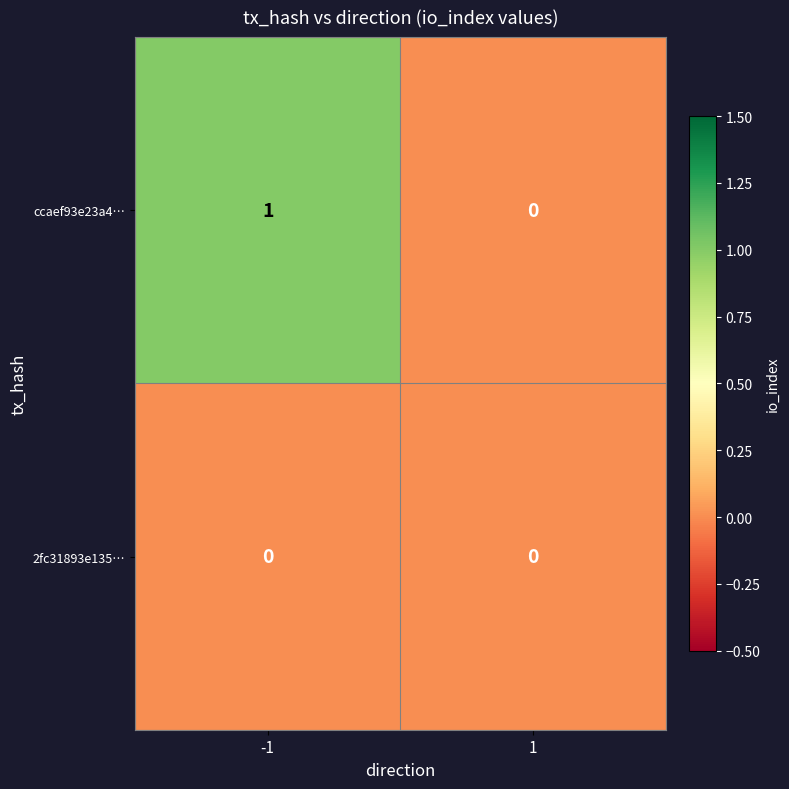

Rank the series by their average value, from lowest to highest.

2fc31893e135…, ccaef93e23a4…